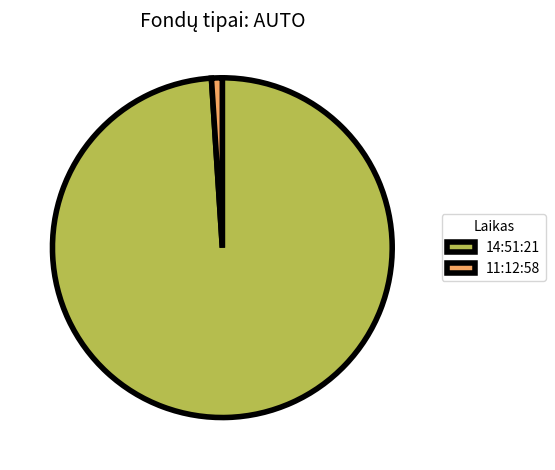

Which has a higher value, 11:12:58 or 14:51:21?

14:51:21